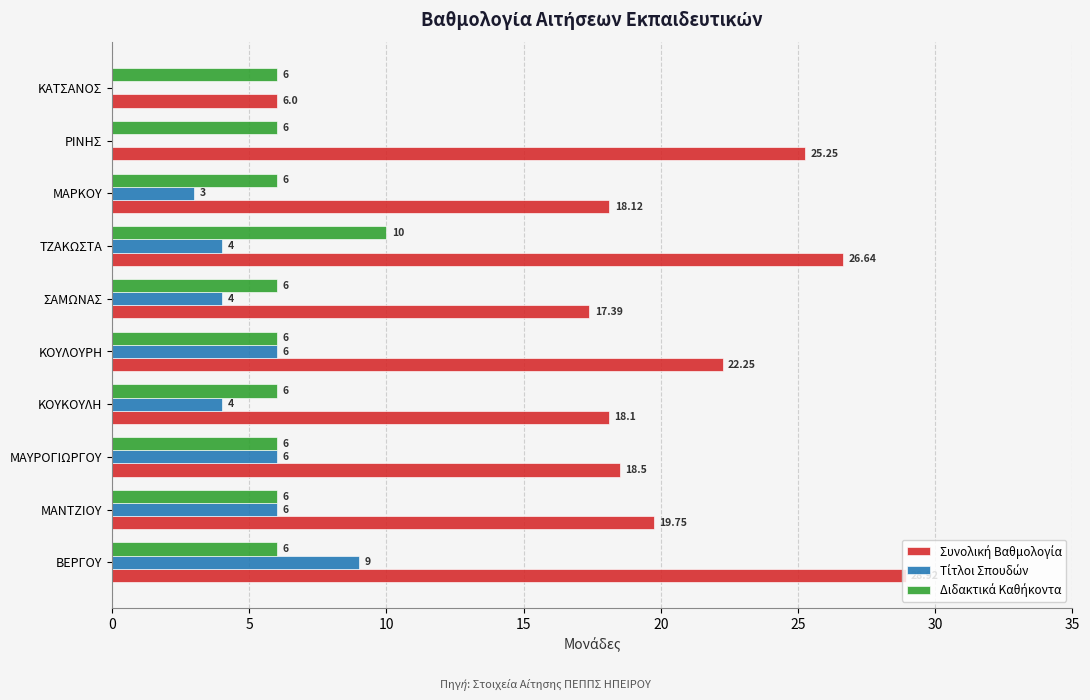

Count the number of categories in the chart.

10